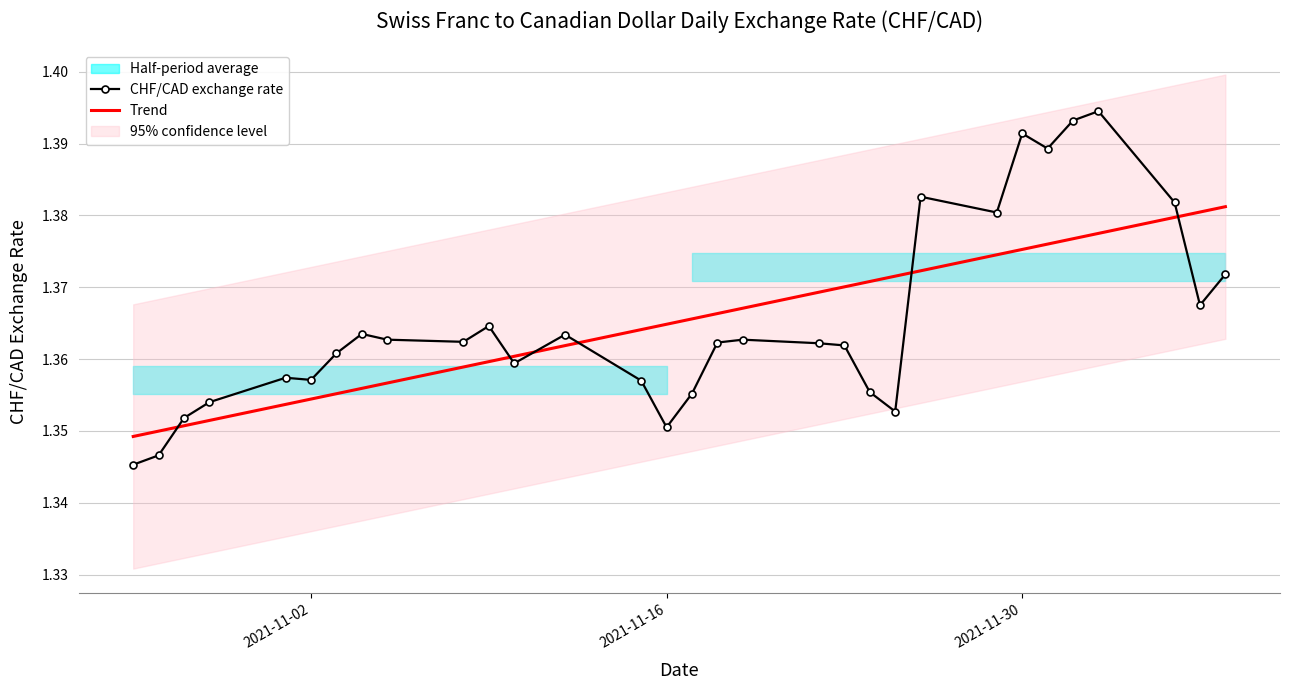

Reading left to right, list all the values displayed in this chart.

CHF/CAD exchange rate: 1.3	1.3	1.4	1.4	1.4	1.4	1.4	1.4	1.4	1.4	1.4	1.4	1.4	1.4	1.4	1.4	1.4	1.4	1.4	1.4	1.4	1.4	1.4	1.4	1.4	1.4	1.4	1.4	1.4	1.4	1.4
Trend: 1.3	1.3	1.4	1.4	1.4	1.4	1.4	1.4	1.4	1.4	1.4	1.4	1.4	1.4	1.4	1.4	1.4	1.4	1.4	1.4	1.4	1.4	1.4	1.4	1.4	1.4	1.4	1.4	1.4	1.4	1.4